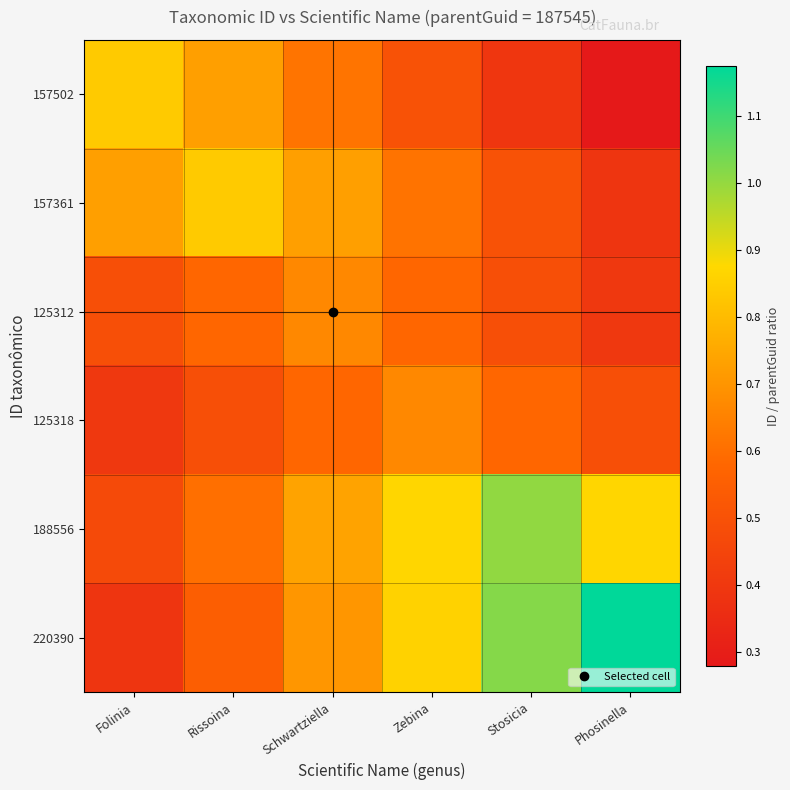

Between Rissoina and Schwartziella, which is larger?

Rissoina